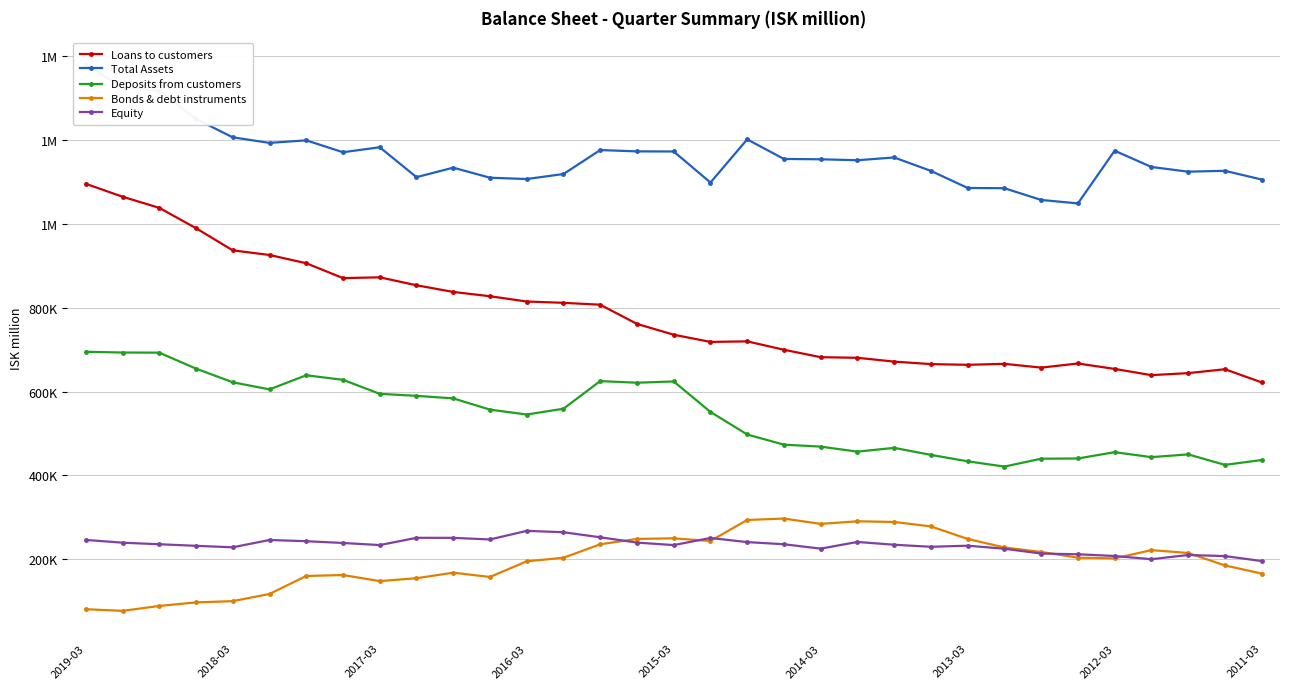

Reading left to right, extract all data points from this chart.

Loans to customers: 1095376	1064532	1038005	989481	936636	925636	905927	870483	872350	853417	837494	827241	814669	811549	807033	761290	735479	718355	719627	699648	681883	680468	671378	665411	663719	666087	657050	666890	653949	639130	643880	653189	621896
Total Assets: 1379298	1326041	1317205	1249853	1206148	1192870	1198958	1170628	1182467	1111157	1133802	1109844	1106700	1118658	1175804	1172669	1172380	1098370	1201247	1154598	1153804	1151516	1158154	1126094	1085405	1084787	1056825	1048573	1174262	1135482	1124250	1126281	1105590
Deposits from customers: 694820	693043	692675	654689	622021	605158	638781	627954	594565	589725	583715	556841	545208	559051	624924	621023	624063	551435	497583	473356	468661	456662	465742	448931	433647	421058	439853	440392	455402	443590	450163	425158	436688
Bonds & debt instruments: 80954	77058	88749	97214	100216	117310	160223	162520	147992	154892	168029	157898	195175	203684	235788	248604	250005	243589	293796	297141	284418	290595	288994	278386	248571	228208	217485	203863	202195	221848	215008	185417	166008
Equity: 246206	239610	235892	232113	228601	246057	243132	238944	233894	251231	251146	247291	267846	264531	252484	239852	233860	250803	240987	235894	225392	241359	234712	229830	232430	225166	213678	212022	207874	200244	210226	207707	195849